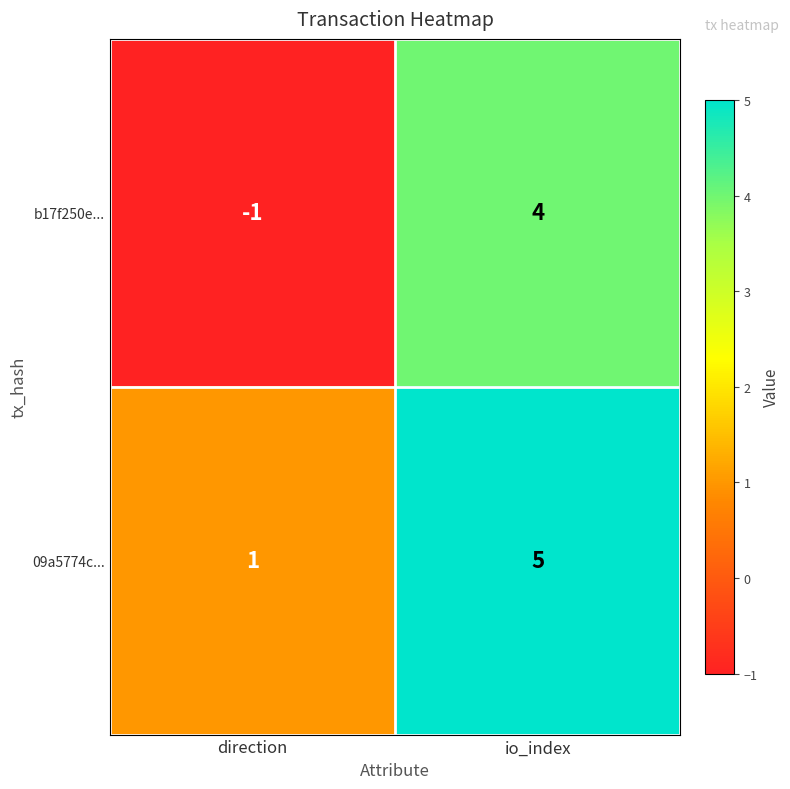

What is the average value of the 09a5774c... series?

3